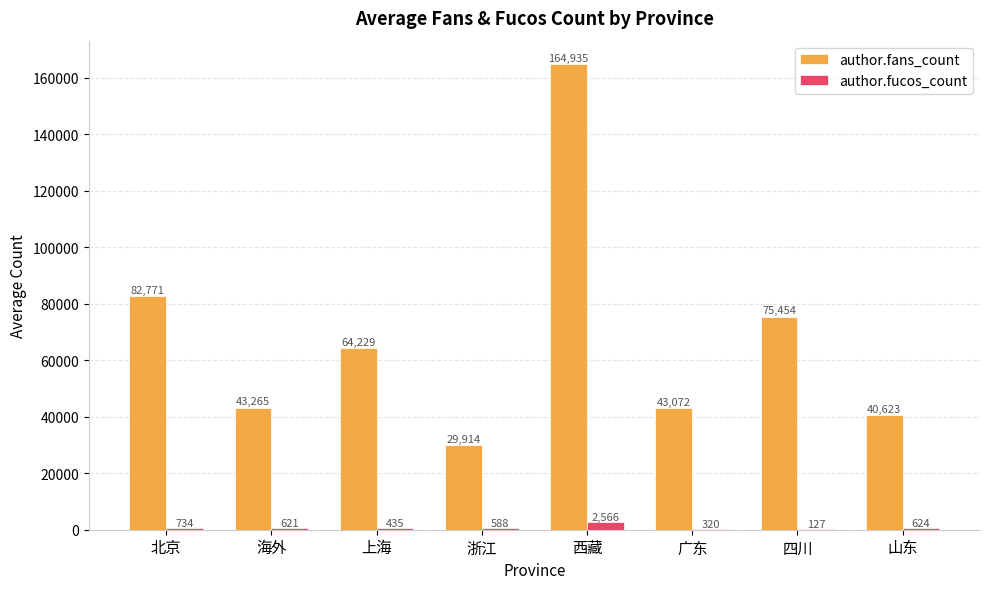

At which category is the sum across all series the highest?

西藏